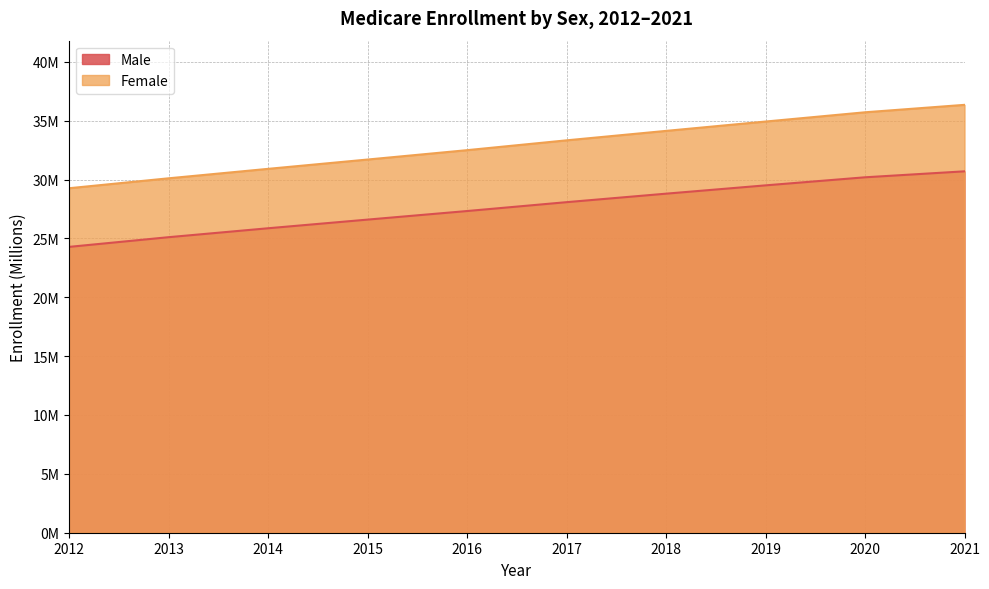

Reading left to right, extract all data points from this chart.

Male: 2012=24279188	2013=25102074	2014=25860542	2015=26595919	2016=27323987	2017=28076972	2018=28798782	2019=29504938	2020=30189800	2021=30696984
Female: 2012=29261076	2013=30104164	2014=30907246	2015=31698276	2016=32494494	2017=33328872	2018=34132002	2019=34925791	2020=35712107	2021=36344126